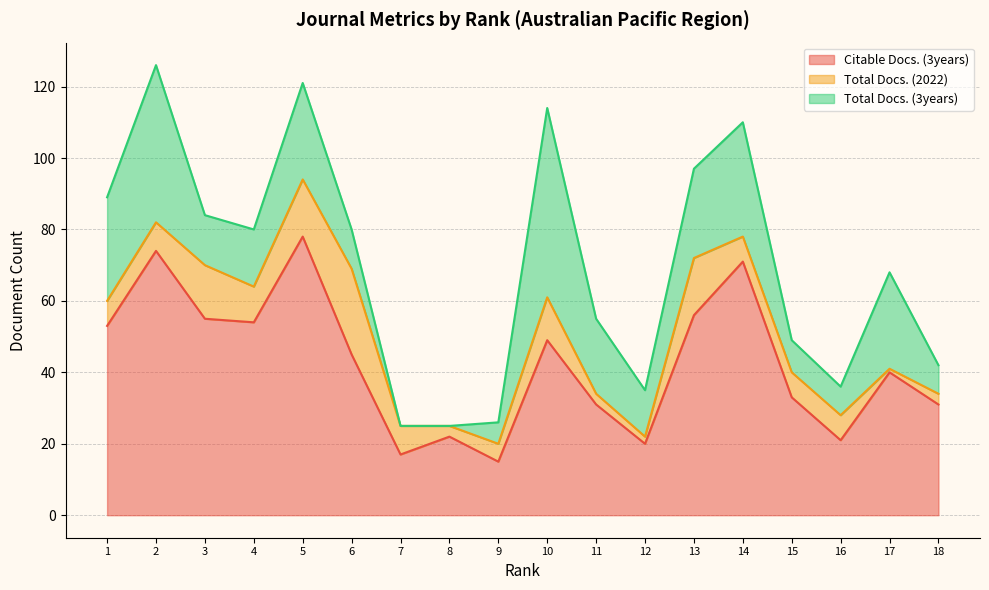

What is the value of the Citable Docs. (3years) point at the 5th from the left?

78